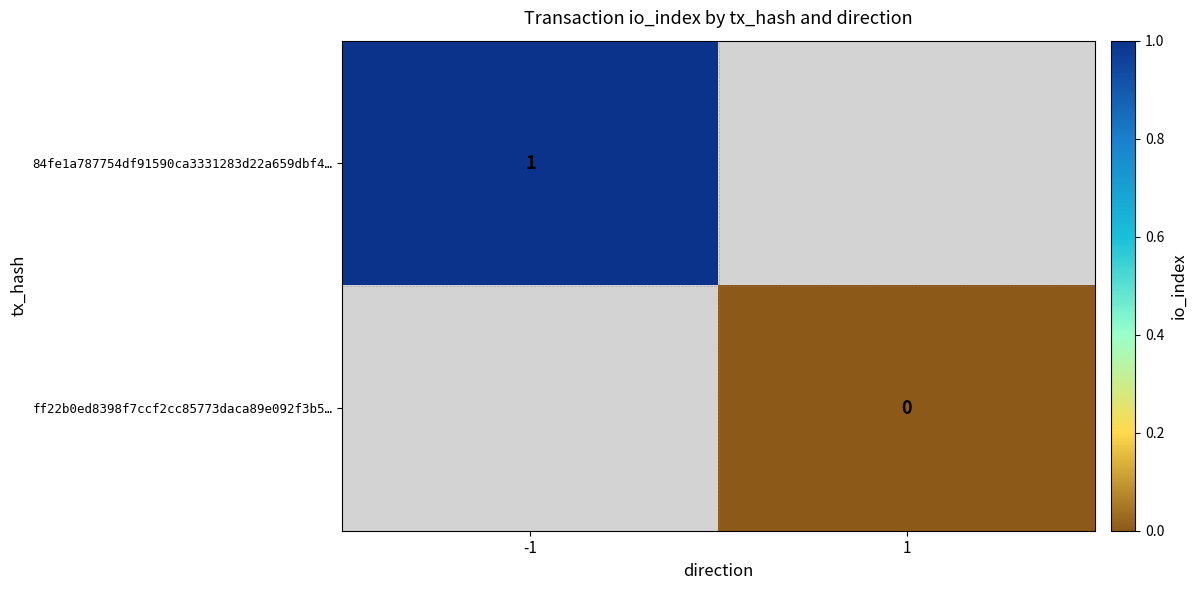

True or false: 84fe1a787754df91590ca3331283d22a659dbf4… has a value of 1 at -1.

True